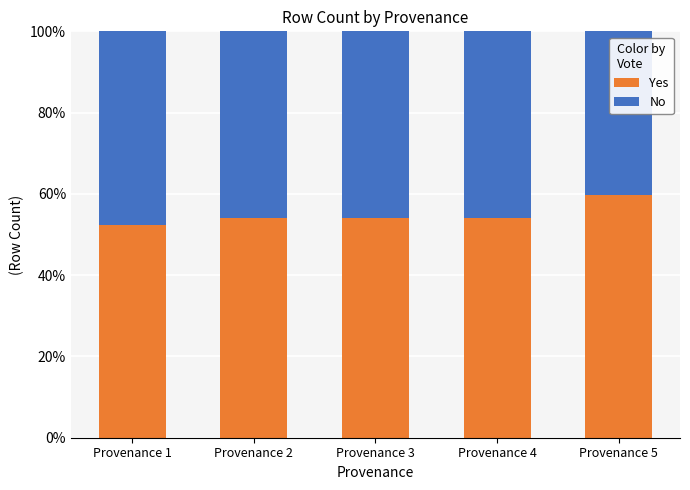

How many bars are there in total?

5